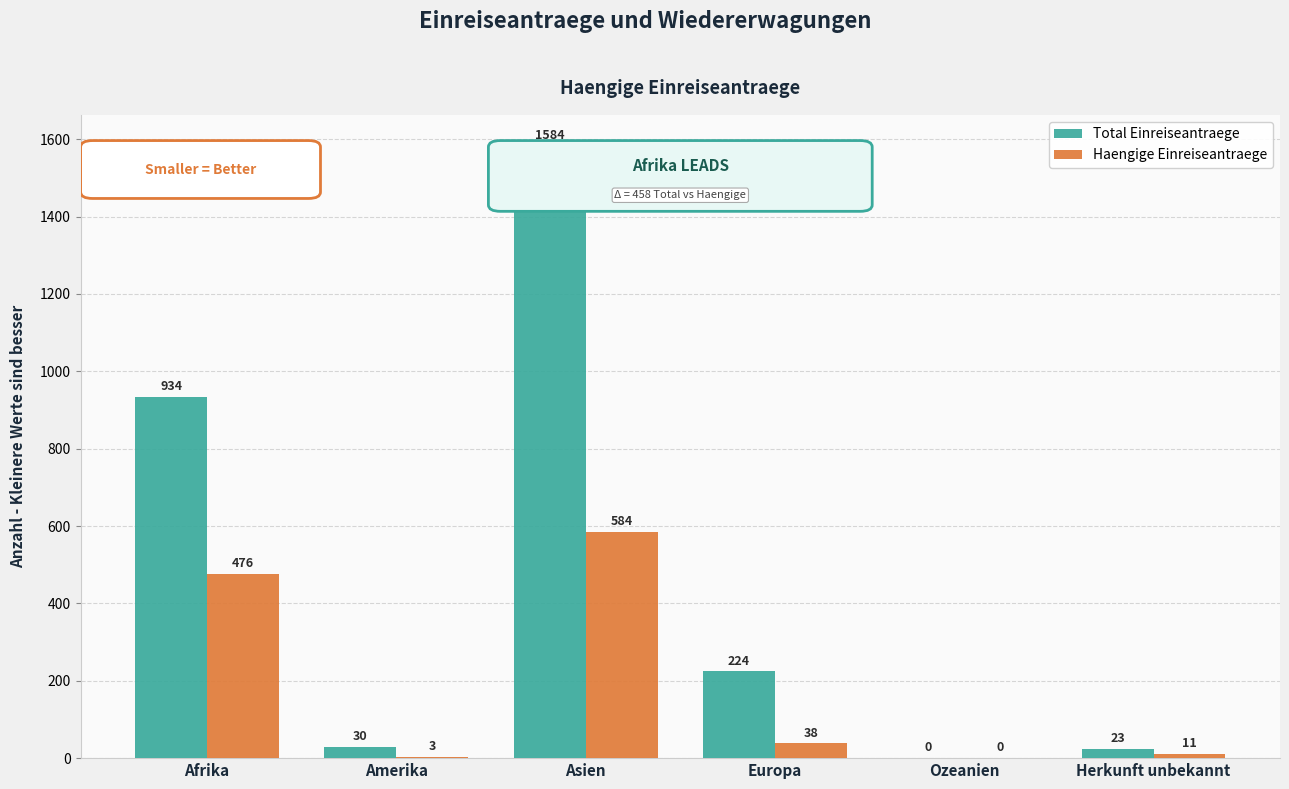

At which label does Haengige Einreiseantraege first exceed 38?

Afrika